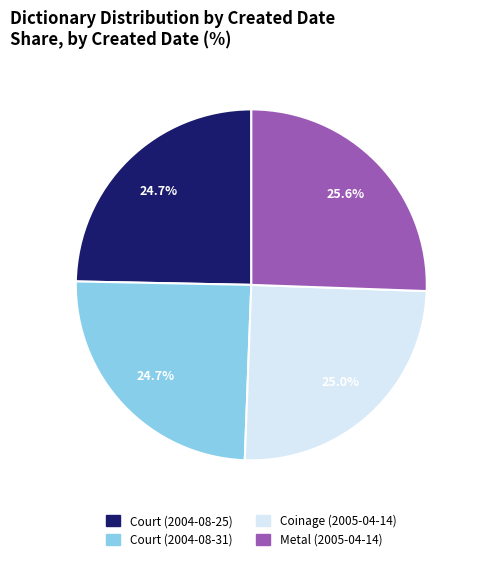

Is there any slice that represents more than half of the pie?

No